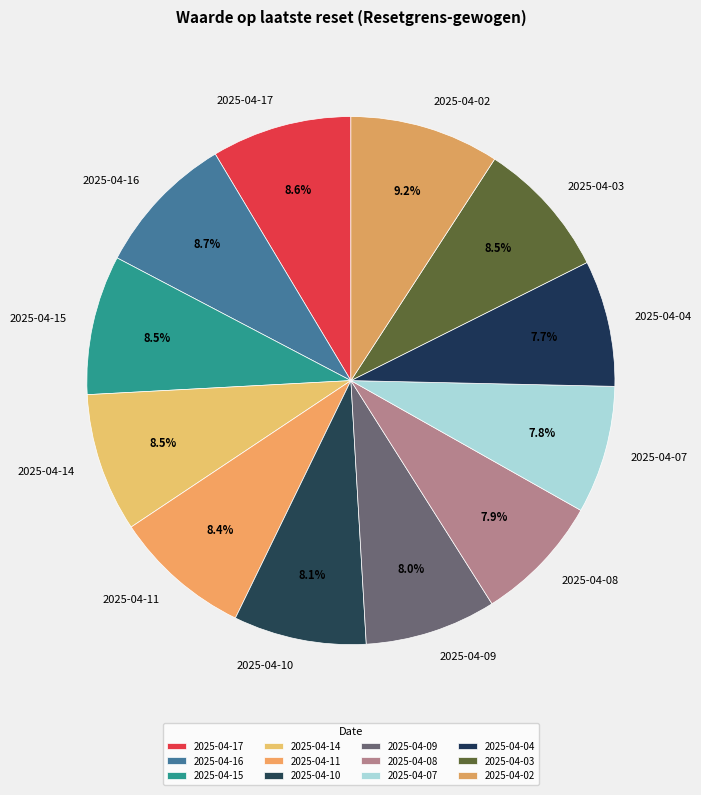

To the nearest percent, what is the average slice percentage?

8%